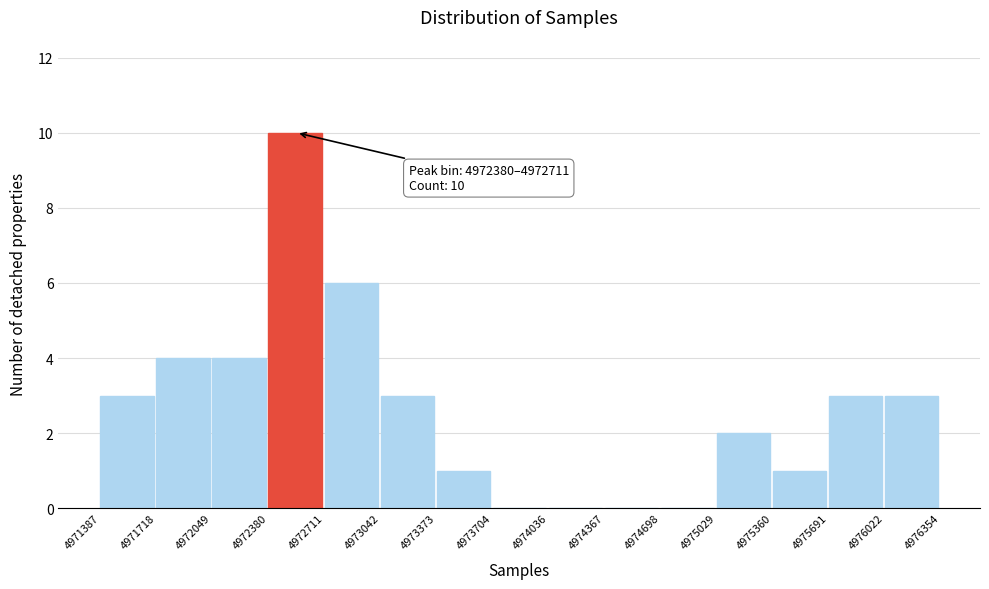

Over which range of the x-axis is the bar tallest?

4972380 to 4972711